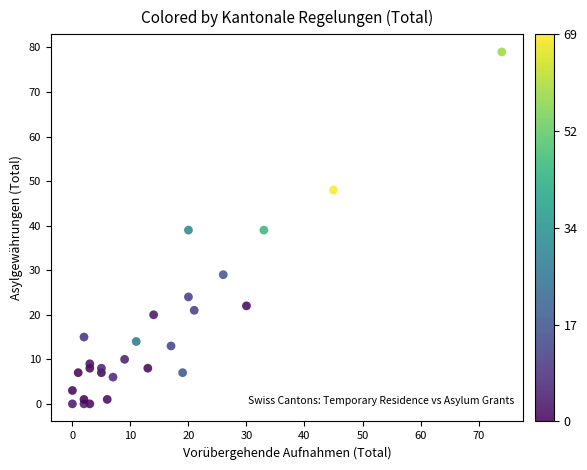

What is the range of Y values (max minus min)?

79